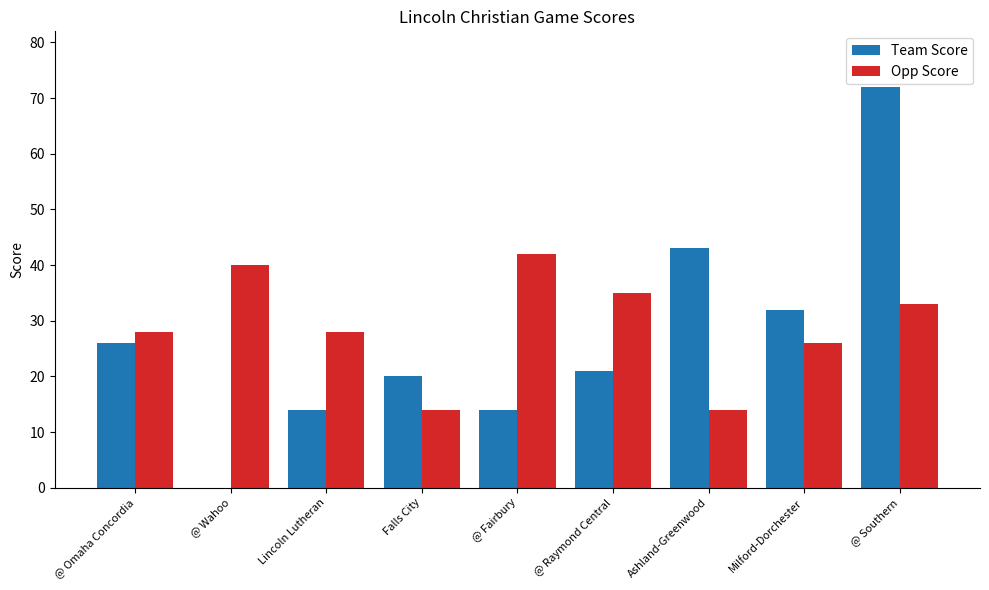

At which category is the sum across all series the highest?

@ Southern